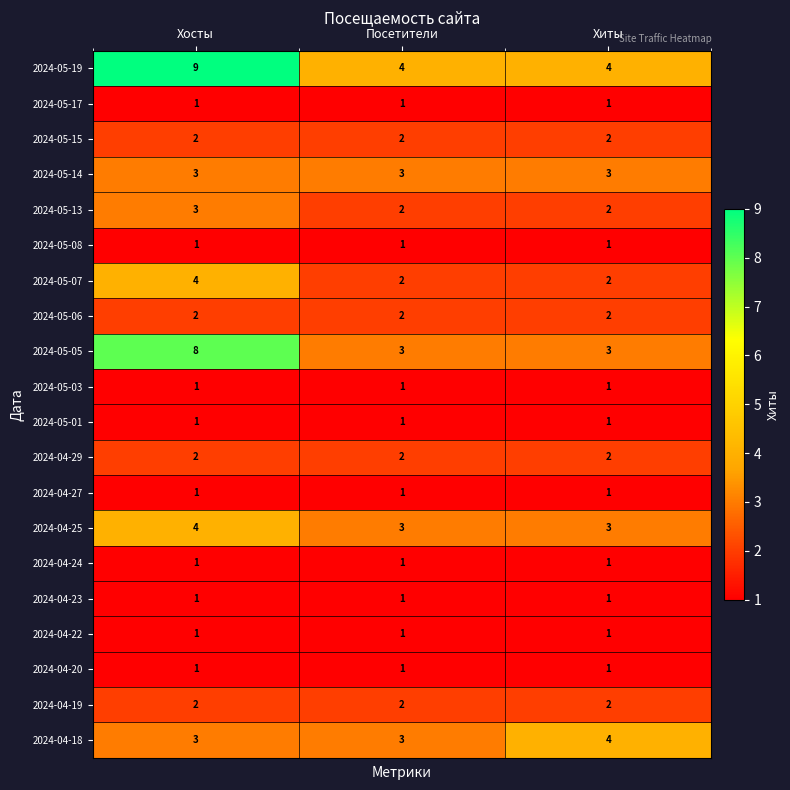

The 2024-04-25 series shows 5 at Хиты. True or false?

False